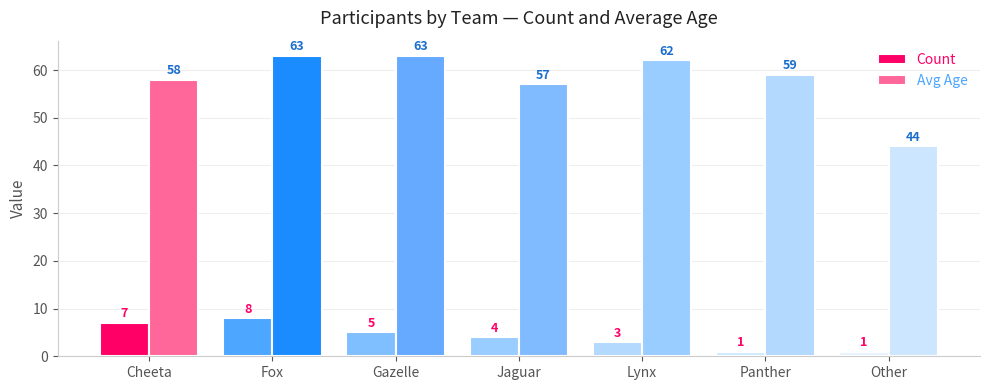

What is the difference between the maximum and minimum values in the Avg Age series?

19